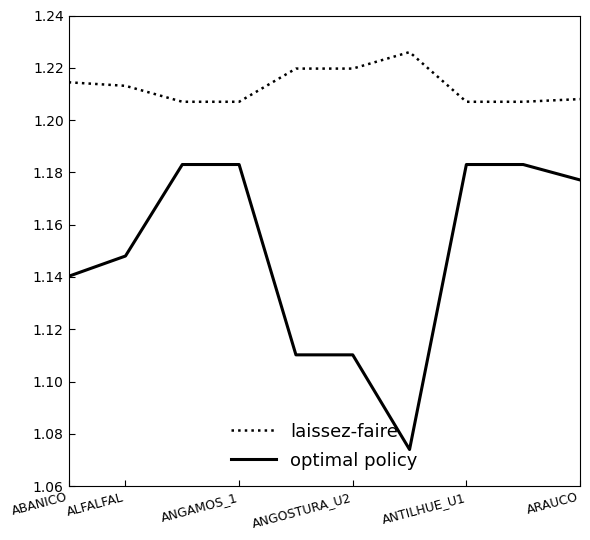

Which series has the largest range (max minus min)?

optimal policy